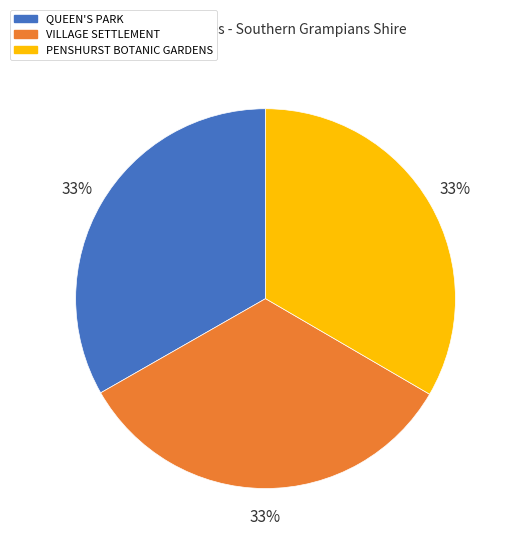

Count the number of slices in the pie.

3